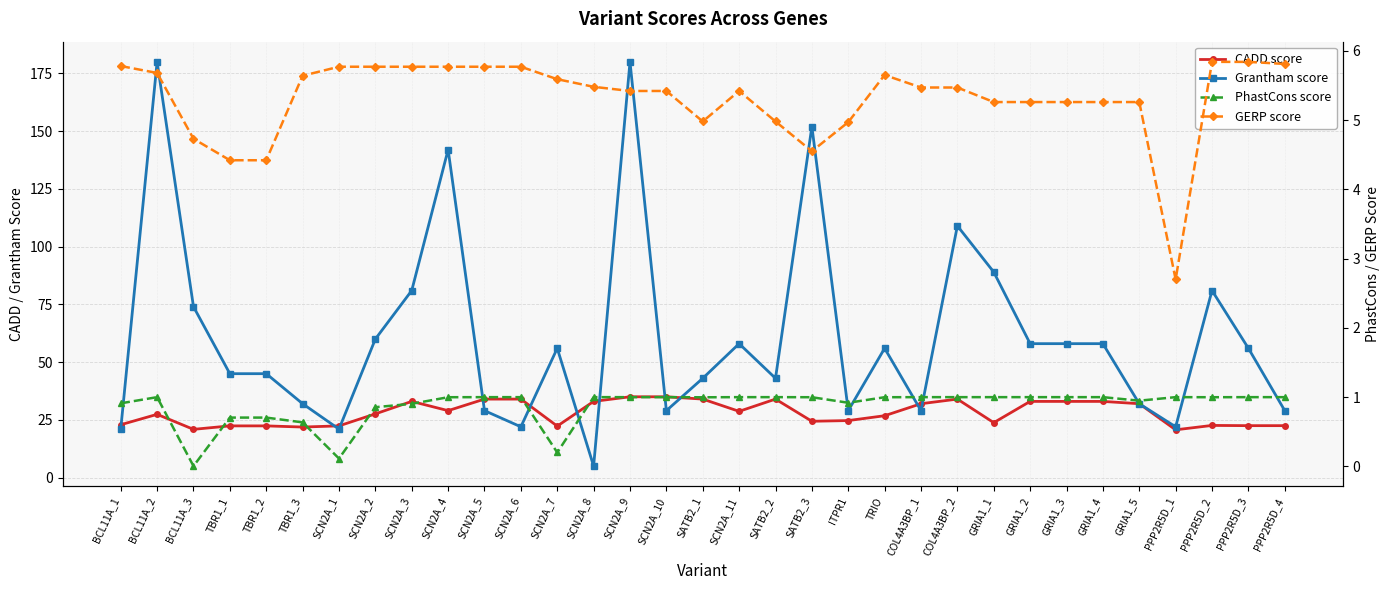

List the series in order of their peak value, highest first.

Grantham score, CADD score, GERP score, PhastCons score